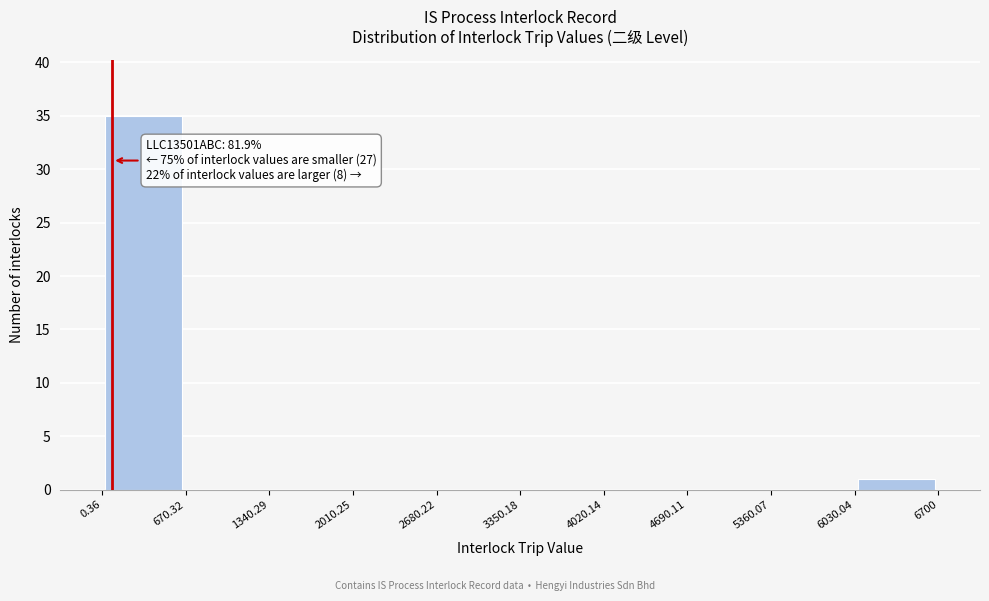

Which range on the x-axis has the tallest bar?

0.36 to 670.32